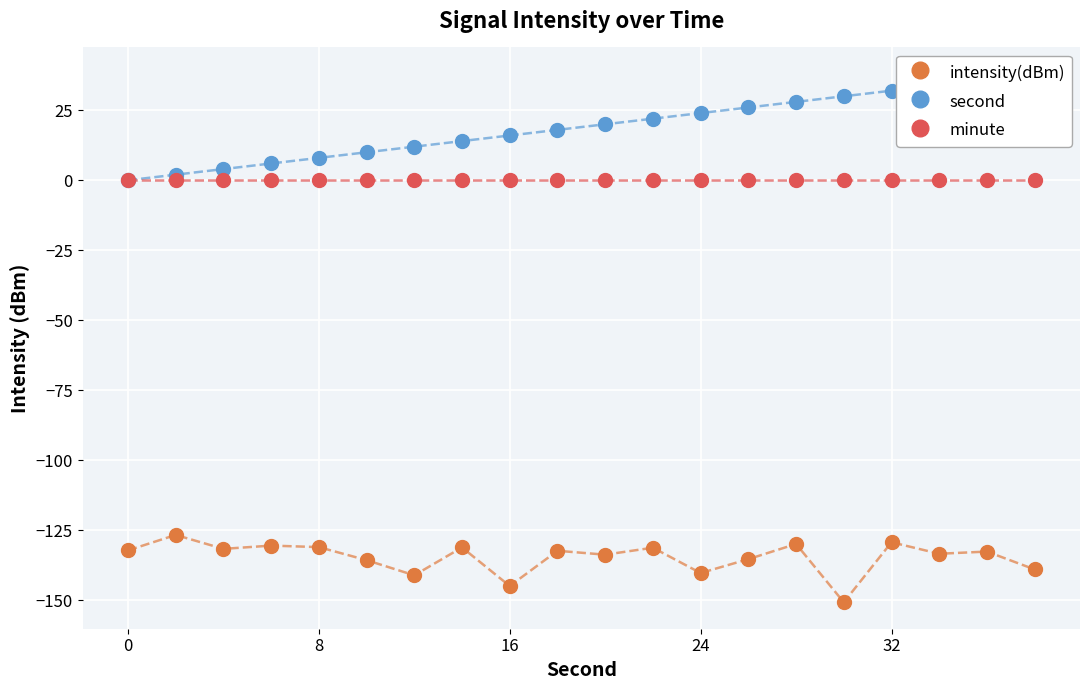

True or false: intensity(dBm) has more than 0 points higher than both neighbors.

True